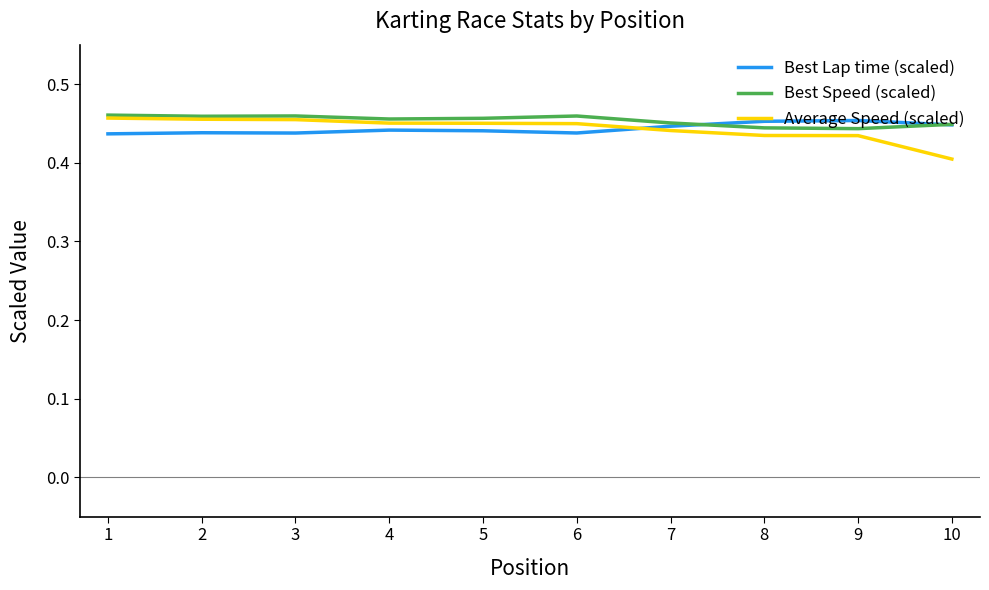

Does the chart display data point markers on the line(s)?

No